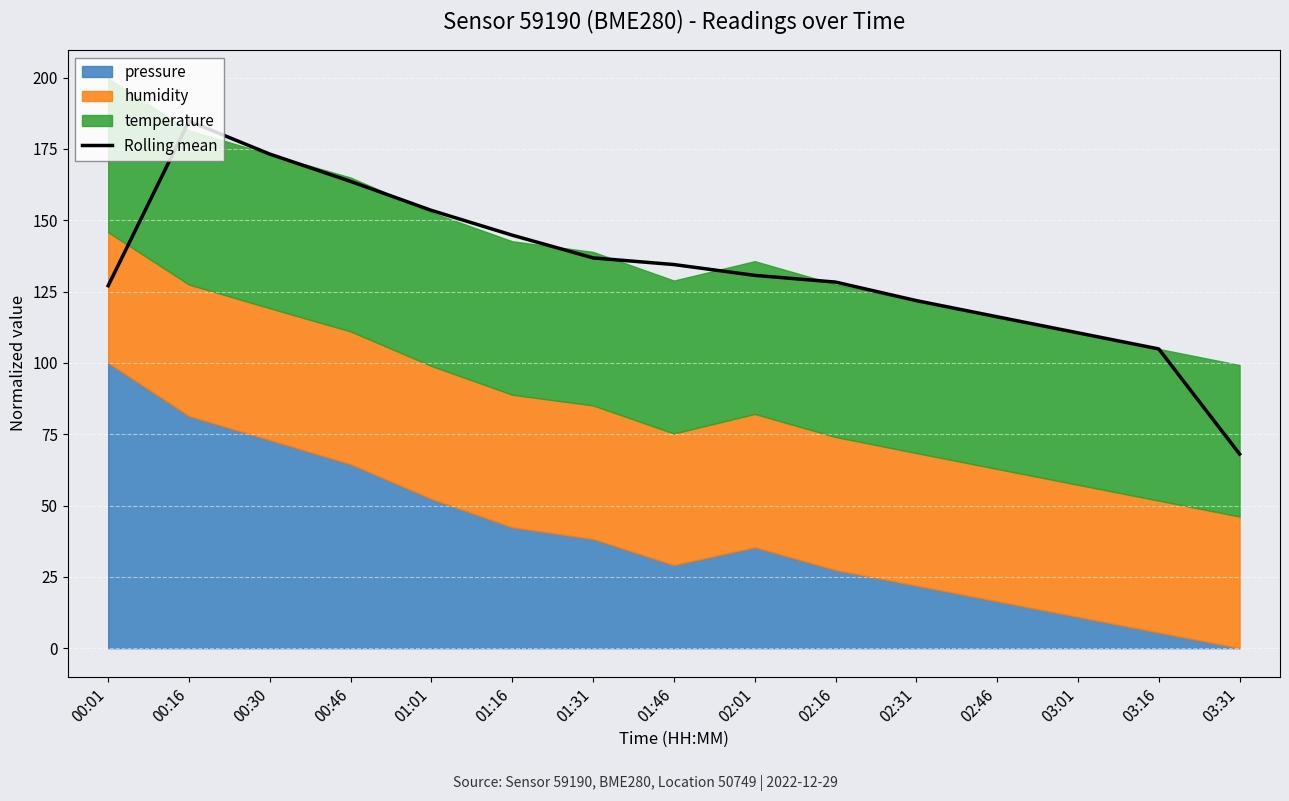

What is the difference between the values at 02:46 and 00:30?

57.0